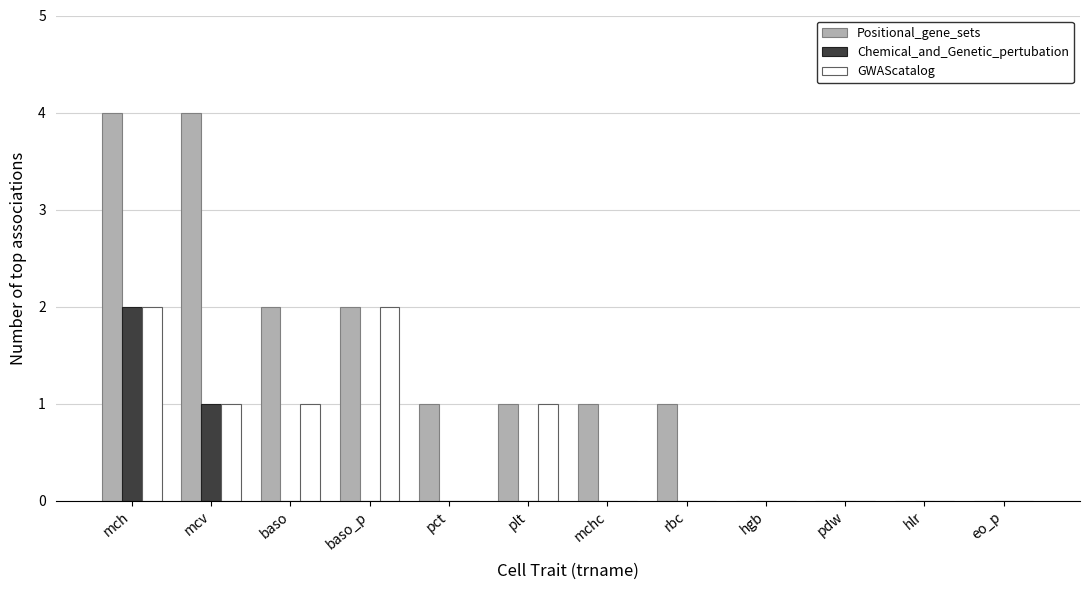

The value of GWAScatalog at hgb is 0. True or false?

True